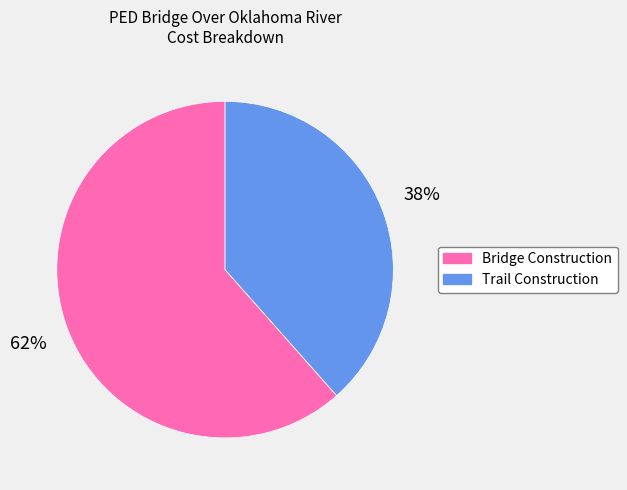

What is the largest slice in the pie chart?

Bridge Construction